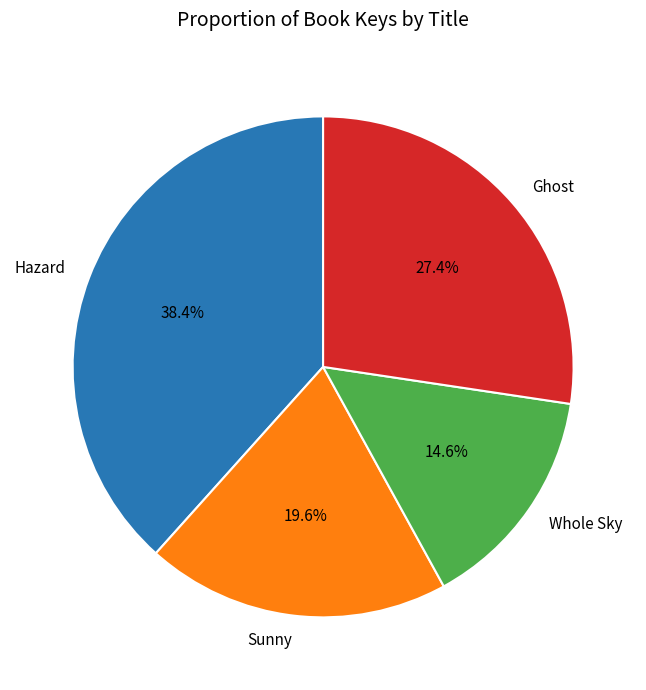

To the nearest percent, what is the combined percentage of Hazard and Sunny?

58%